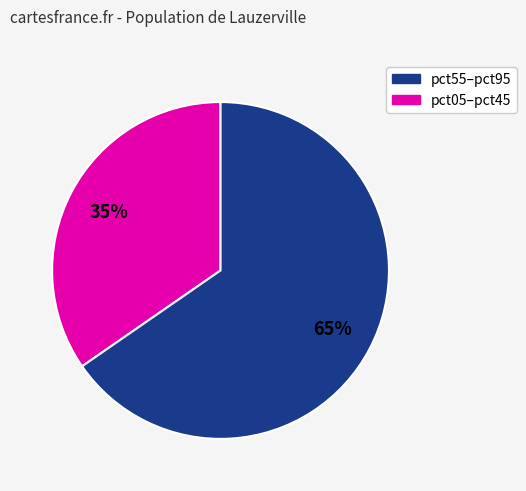

Is there a majority slice in this chart?

Yes